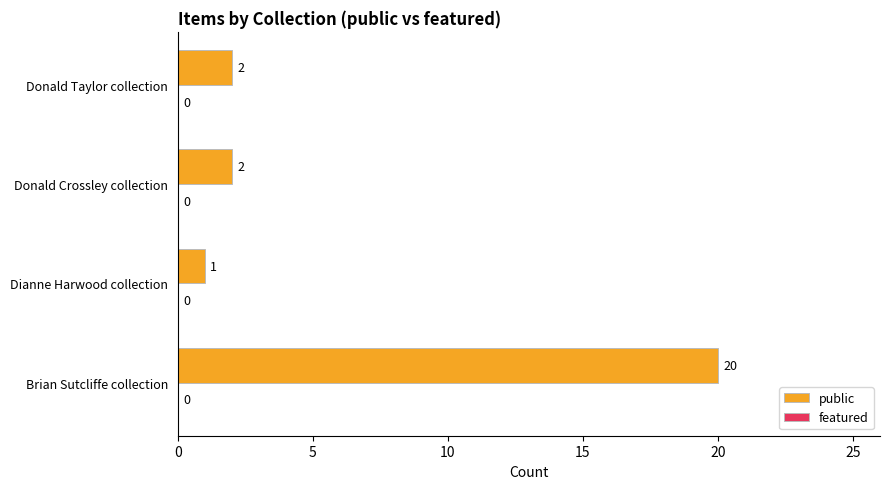

Is it true that the value at Donald Crossley collection is 2?

True